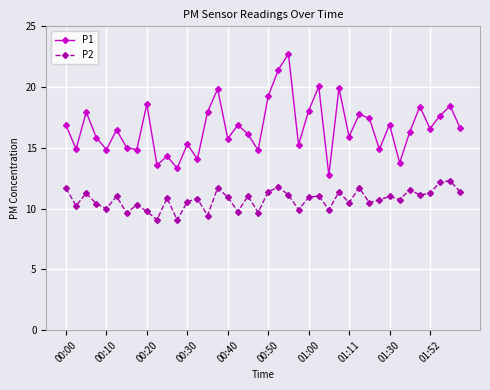

What is the difference between the maximum and minimum values in the P1 series?

10.0